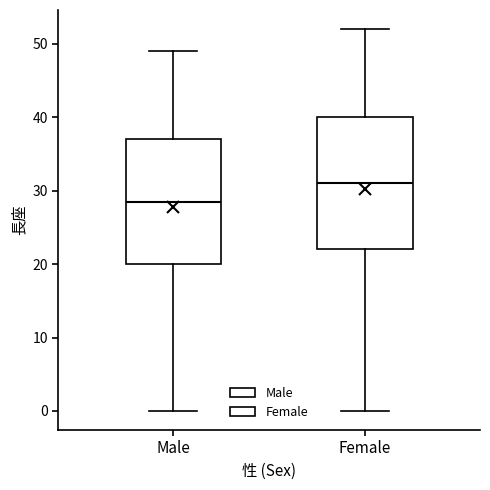

Reading left to right, read every box against the y-axis: the position of its median line, the range the box covers, and the ends of its whiskers. The values are not printed on the chart, so give them approximately, as read against the axis.

Male: median 29, box 20 to 37, whiskers 0 to 49
Female: median 31, box 22 to 40, whiskers 0 to 52